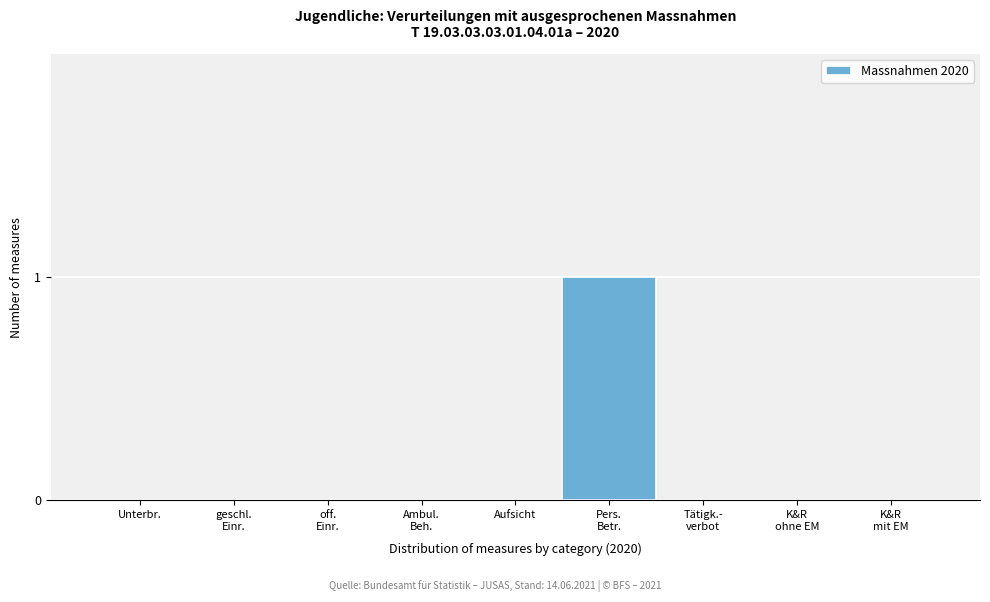

True or false: the data shows -1 at Aufsicht.

False